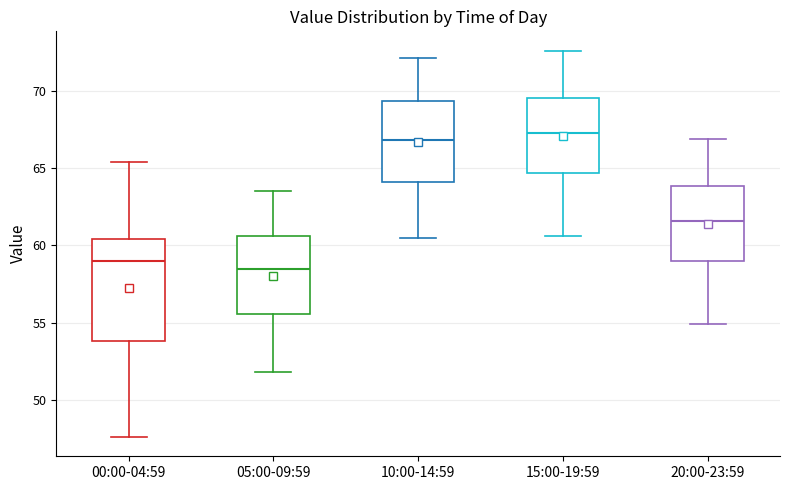

Reading left to right, transcribe this box plot: for each box, give where its median line is, the range the box spans, and where its two whiskers end, as read against the y-axis. The values are not printed on the chart, so give them approximately, as read against the axis.

00:00-04:59: median 59.0, box 54.0 to 60.5, whiskers 47.5 to 65.5
05:00-09:59: median 58.5, box 55.5 to 60.5, whiskers 52.0 to 63.5
10:00-14:59: median 67.0, box 64.0 to 69.5, whiskers 60.5 to 72.0
15:00-19:59: median 67.5, box 64.5 to 69.5, whiskers 60.5 to 72.5
20:00-23:59: median 61.5, box 59.0 to 64.0, whiskers 55.0 to 67.0